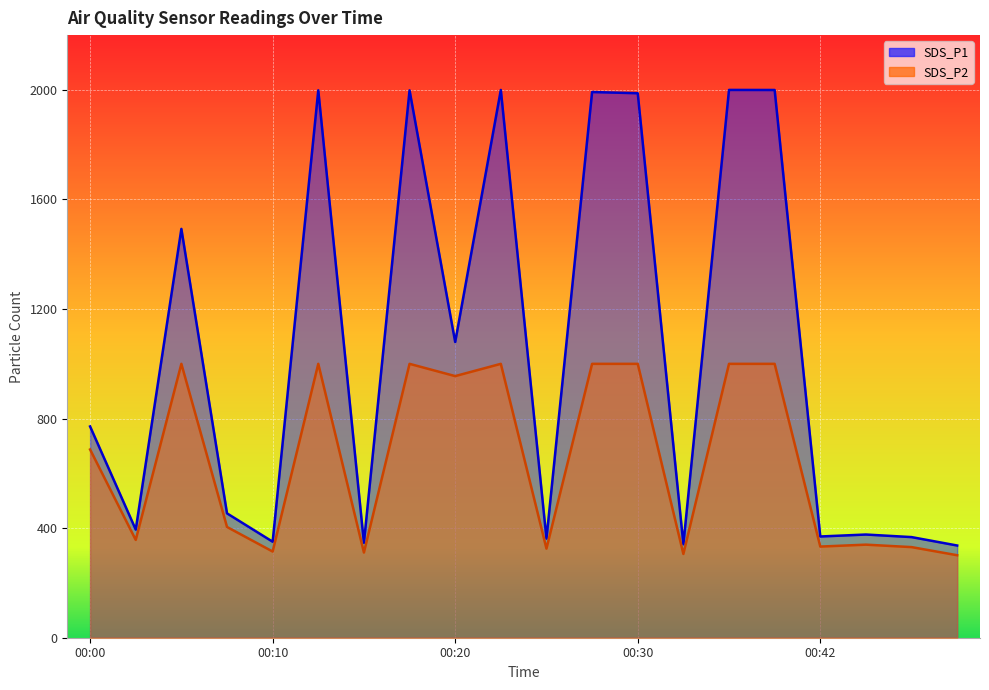

Is it true that SDS_P1 equals 651.6 at 00:42?

False